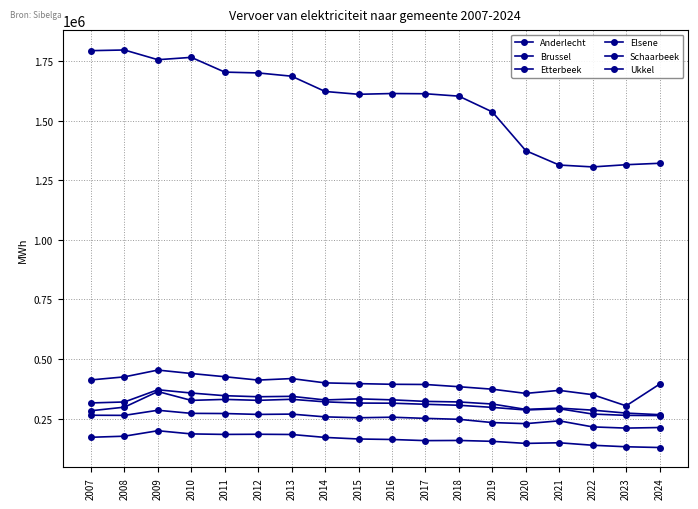

How many interior local valleys does the Etterbeek series have?

3